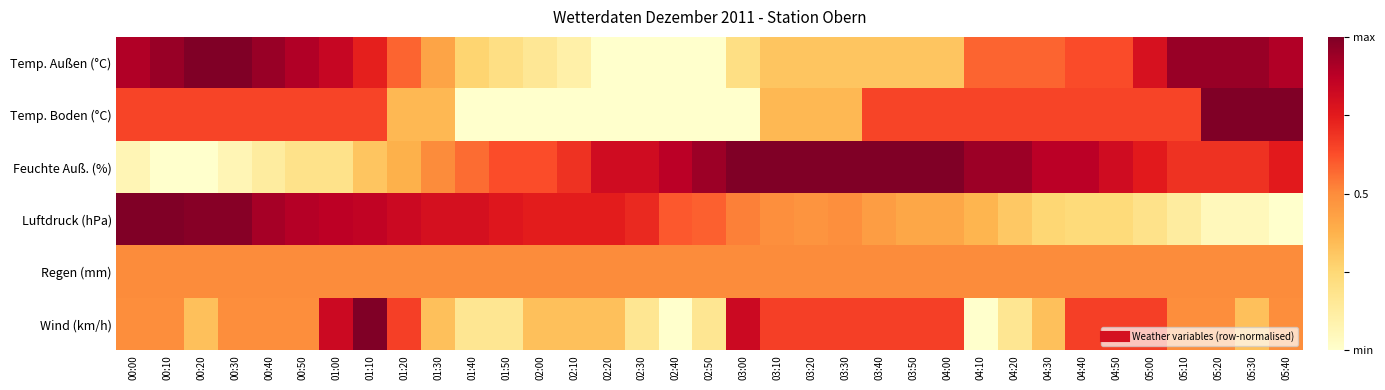

Reading right to left, list all the values displayed in this chart.

Temp. Außen (°C): 05:40=0.9	05:30=0.9	05:20=0.9	05:10=0.9	05:00=0.8	04:50=0.6	04:40=0.6	04:30=0.6	04:20=0.6	04:10=0.6	04:00=0.3	03:50=0.3	03:40=0.3	03:30=0.3	03:20=0.3	03:10=0.3	03:00=0.2	02:50=0.0	02:40=0.0	02:30=0.0	02:20=0.0	02:10=0.1	02:00=0.2	01:50=0.2	01:40=0.3	01:30=0.4	01:20=0.6	01:10=0.7	01:00=0.8	00:50=0.9	00:40=0.9	00:30=1.0	00:20=1.0	00:10=0.9	00:00=0.9
Temp. Boden (°C): 05:40=1.0	05:30=1.0	05:20=1.0	05:10=0.6	05:00=0.6	04:50=0.6	04:40=0.6	04:30=0.6	04:20=0.6	04:10=0.6	04:00=0.6	03:50=0.6	03:40=0.6	03:30=0.4	03:20=0.4	03:10=0.4	03:00=0.0	02:50=0.0	02:40=0.0	02:30=0.0	02:20=0.0	02:10=0.0	02:00=0.0	01:50=0.0	01:40=0.0	01:30=0.4	01:20=0.4	01:10=0.6	01:00=0.6	00:50=0.6	00:40=0.6	00:30=0.6	00:20=0.6	00:10=0.6	00:00=0.6
Feuchte Auß. (%): 05:40=0.8	05:30=0.7	05:20=0.7	05:10=0.7	05:00=0.8	04:50=0.8	04:40=0.9	04:30=0.9	04:20=0.9	04:10=0.9	04:00=1.0	03:50=1.0	03:40=1.0	03:30=1.0	03:20=1.0	03:10=1.0	03:00=1.0	02:50=0.9	02:40=0.9	02:30=0.8	02:20=0.8	02:10=0.7	02:00=0.6	01:50=0.6	01:40=0.6	01:30=0.5	01:20=0.4	01:10=0.3	01:00=0.2	00:50=0.2	00:40=0.1	00:30=0.1	00:20=0.0	00:10=0.0	00:00=0.1
Luftdruck (hPa): 05:40=0.0	05:30=0.0	05:20=0.0	05:10=0.1	05:00=0.2	04:50=0.2	04:40=0.2	04:30=0.3	04:20=0.3	04:10=0.4	04:00=0.4	03:50=0.4	03:40=0.4	03:30=0.5	03:20=0.5	03:10=0.5	03:00=0.5	02:50=0.6	02:40=0.6	02:30=0.7	02:20=0.7	02:10=0.7	02:00=0.7	01:50=0.8	01:40=0.8	01:30=0.8	01:20=0.8	01:10=0.9	01:00=0.9	00:50=0.9	00:40=0.9	00:30=1.0	00:20=1.0	00:10=1.0	00:00=1.0
Regen (mm): 05:40=0.5	05:30=0.5	05:20=0.5	05:10=0.5	05:00=0.5	04:50=0.5	04:40=0.5	04:30=0.5	04:20=0.5	04:10=0.5	04:00=0.5	03:50=0.5	03:40=0.5	03:30=0.5	03:20=0.5	03:10=0.5	03:00=0.5	02:50=0.5	02:40=0.5	02:30=0.5	02:20=0.5	02:10=0.5	02:00=0.5	01:50=0.5	01:40=0.5	01:30=0.5	01:20=0.5	01:10=0.5	01:00=0.5	00:50=0.5	00:40=0.5	00:30=0.5	00:20=0.5	00:10=0.5	00:00=0.5
Wind (km/h): 05:40=0.5	05:30=0.3	05:20=0.5	05:10=0.5	05:00=0.7	04:50=0.7	04:40=0.7	04:30=0.3	04:20=0.2	04:10=0.0	04:00=0.7	03:50=0.7	03:40=0.7	03:30=0.7	03:20=0.7	03:10=0.7	03:00=0.8	02:50=0.2	02:40=0.0	02:30=0.2	02:20=0.3	02:10=0.3	02:00=0.3	01:50=0.2	01:40=0.2	01:30=0.3	01:20=0.7	01:10=1.0	01:00=0.8	00:50=0.5	00:40=0.5	00:30=0.5	00:20=0.3	00:10=0.5	00:00=0.5